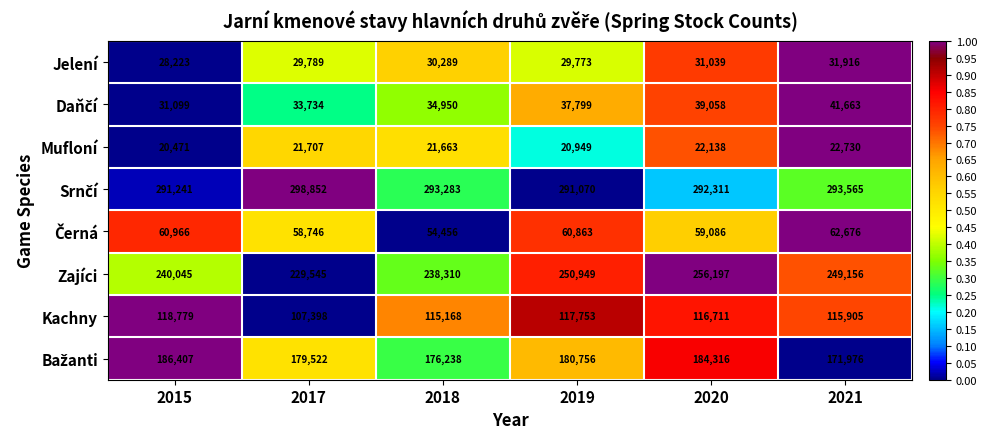

Which series has the largest range (max minus min)?

Zajíci